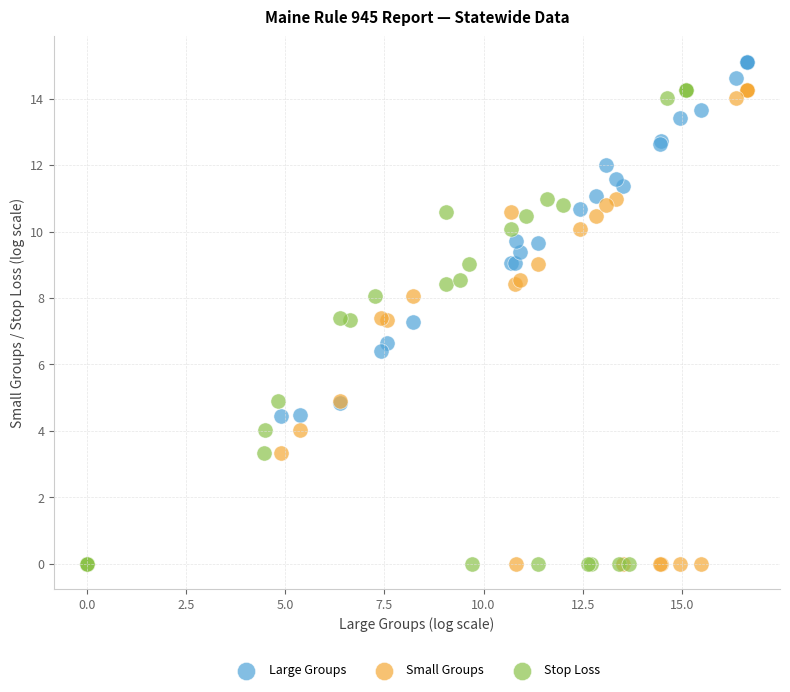

Which series reaches the maximum Y coordinate?

Large Groups